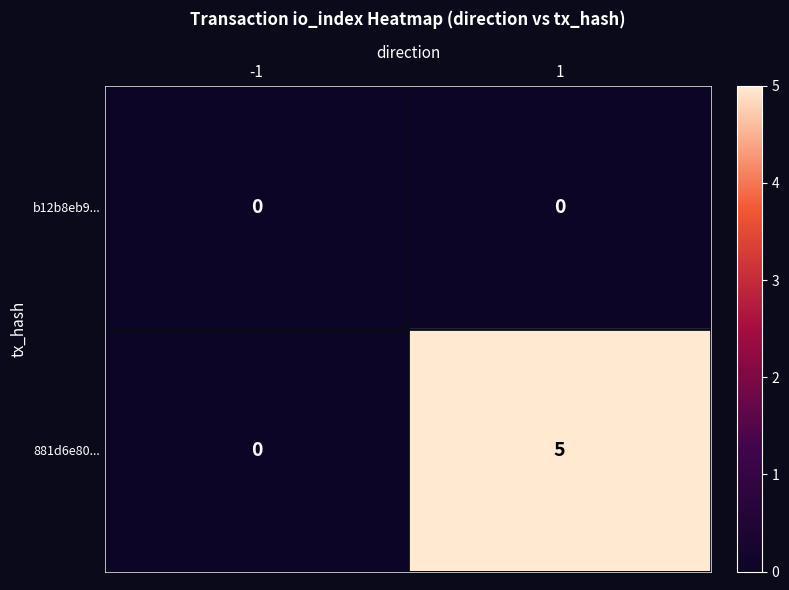

What is the greatest value displayed?

5